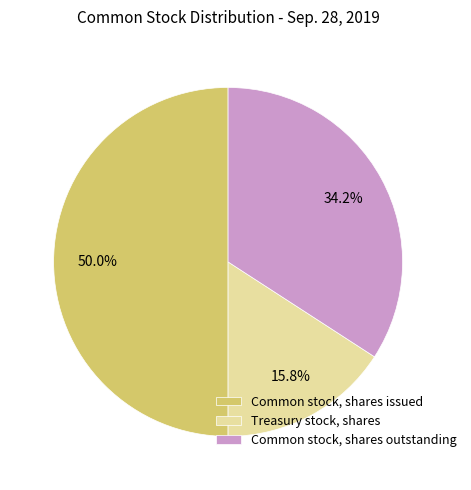

How many segments does this pie chart have?

3